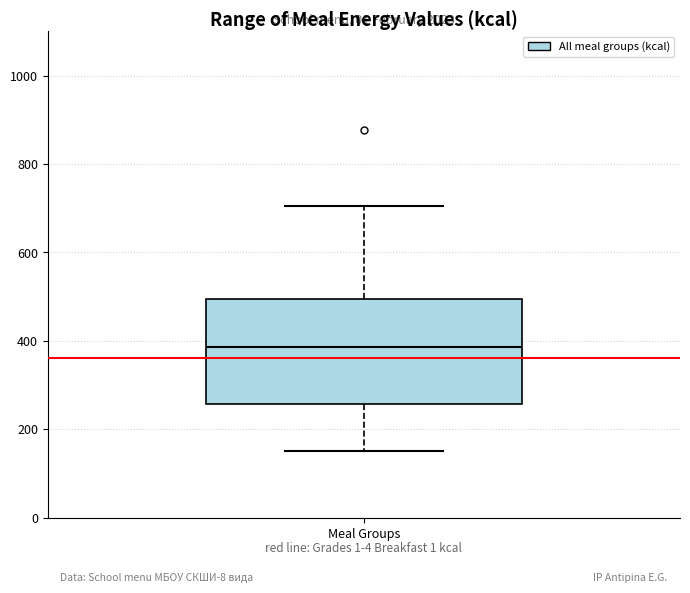

Where is the upper edge of the box for Meal Groups on the y-axis? The values are not printed on the chart, so give them approximately, as read against the axis.

500